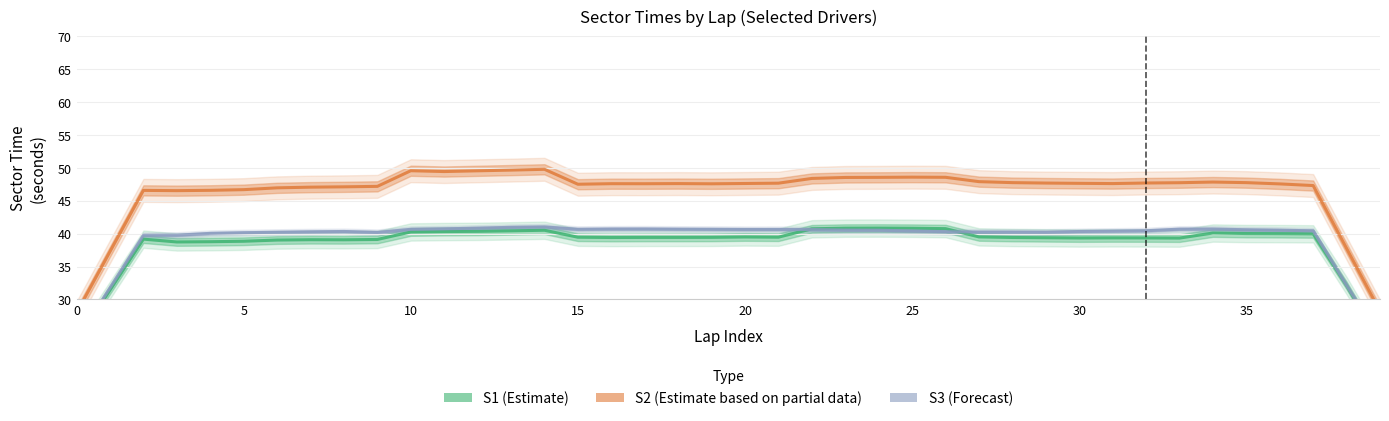

How many interior local valleys does the S1 (Estimate) series have?

6